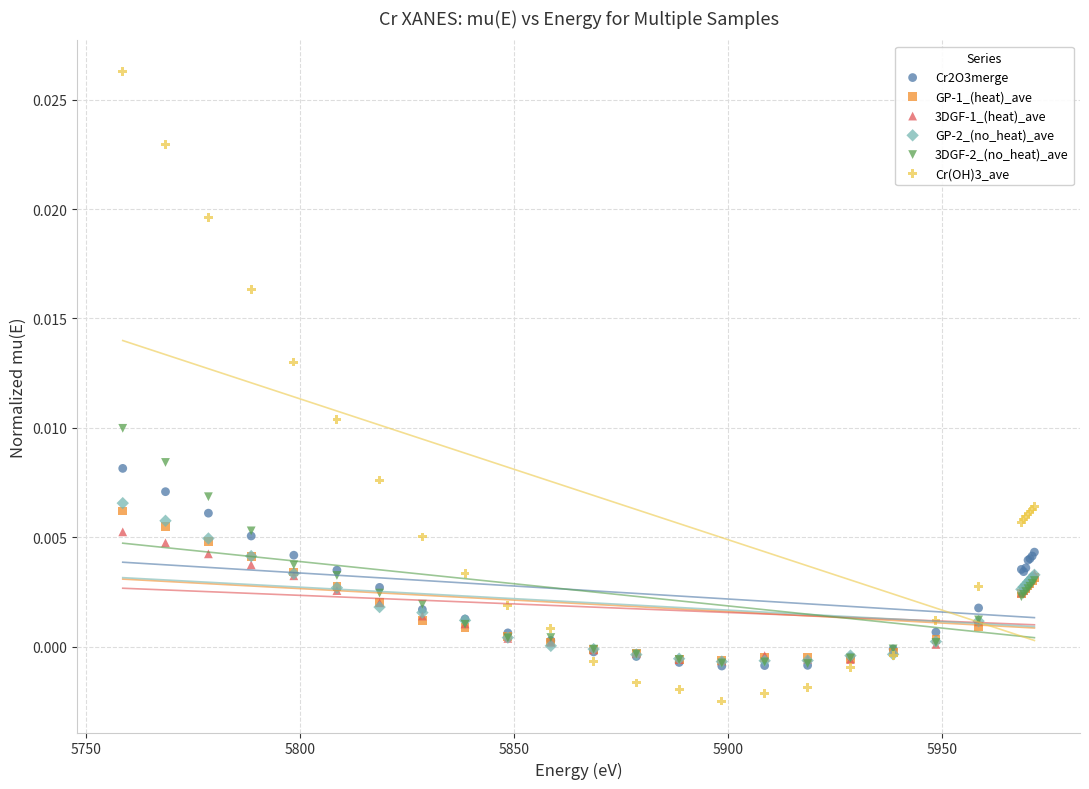

What are all the series names shown in the legend?

Cr2O3merge, GP-1_(heat)_ave, 3DGF-1_(heat)_ave, GP-2_(no_heat)_ave, 3DGF-2_(no_heat)_ave, Cr(OH)3_ave